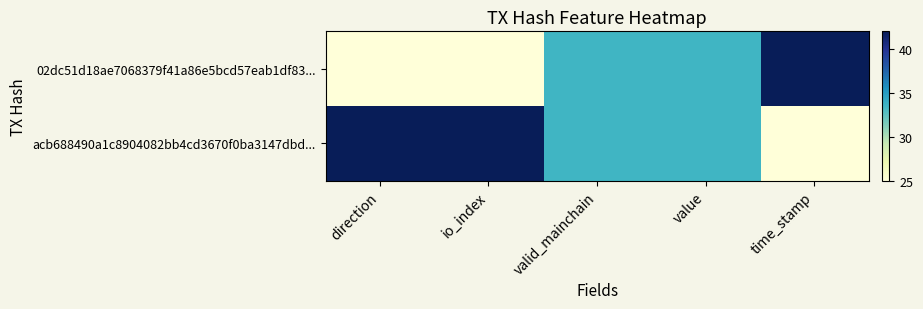

List the series in order of their peak value, highest first.

02dc51d18ae7068379f41a86e5bcd57eab1df83..., acb688490a1c8904082bb4cd3670f0ba3147dbd...